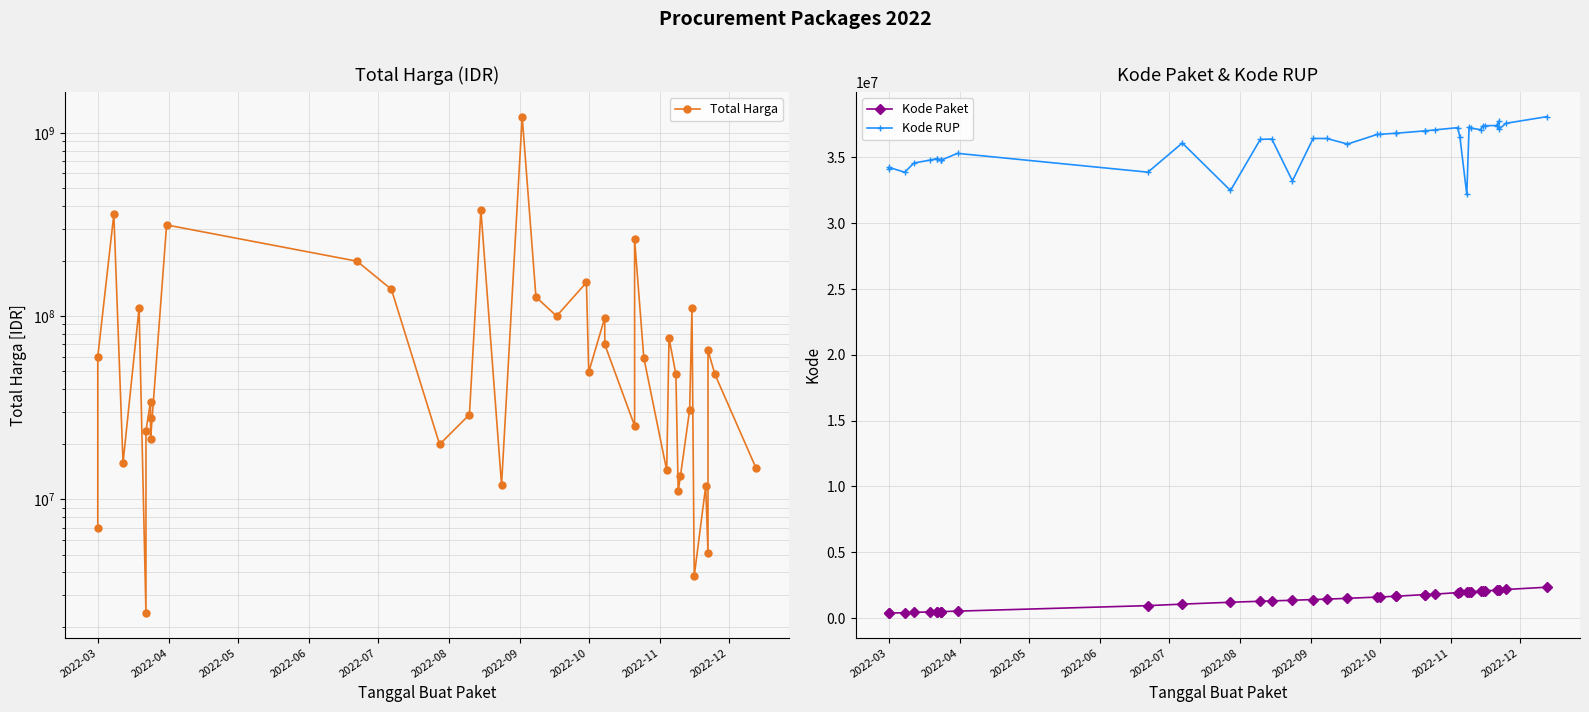

Between which two adjacent categories do Kode RUP and Total Harga first intersect?

2022-03 and 2022-03